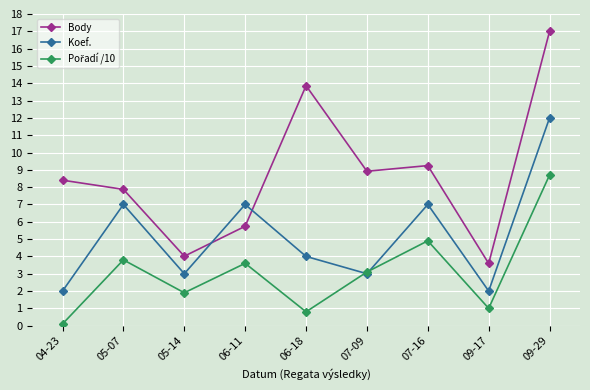

What is the maximum value shown in the chart?

17.0